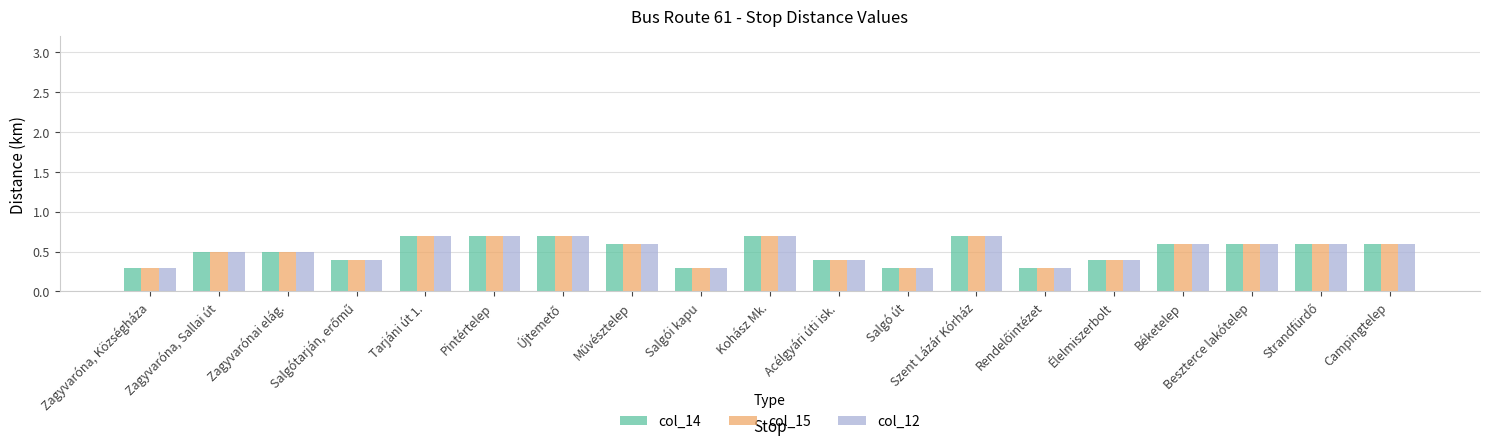

At how many categories does at least one series exceed 0?

19